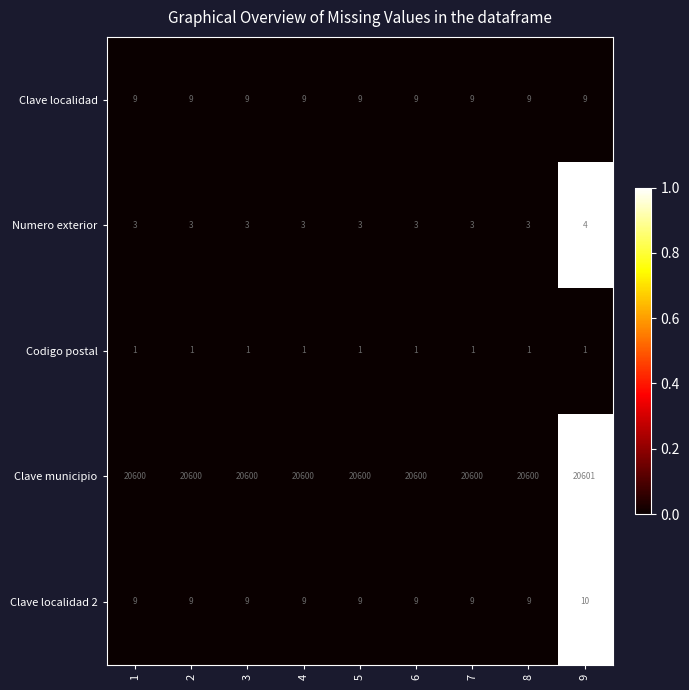

What is the sum of all Codigo postal values?

9